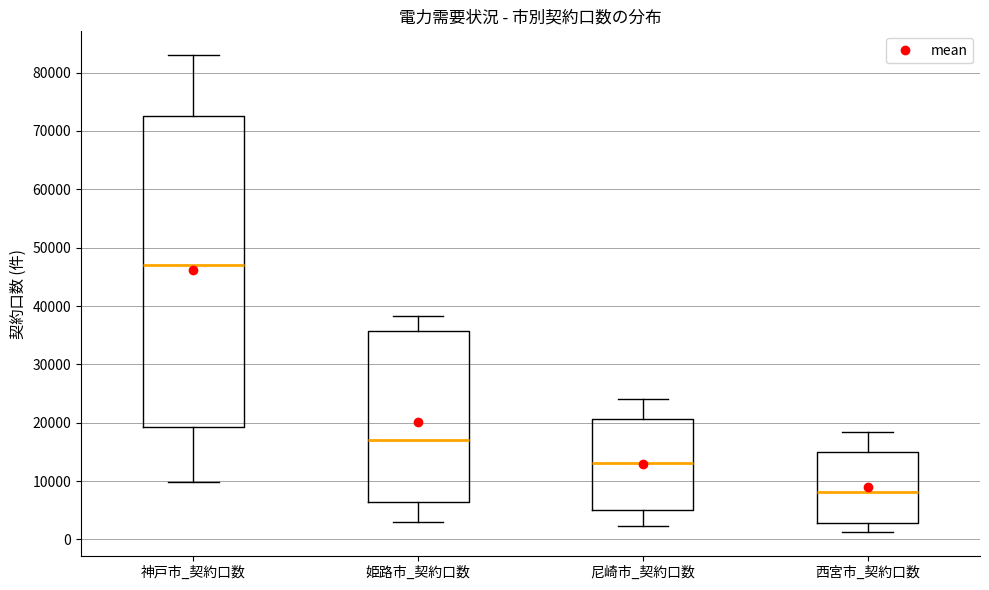

Where does the lower whisker of the box for 姫路市_契約口数 end on the y-axis? The values are not printed on the chart, so give them approximately, as read against the axis.

3000